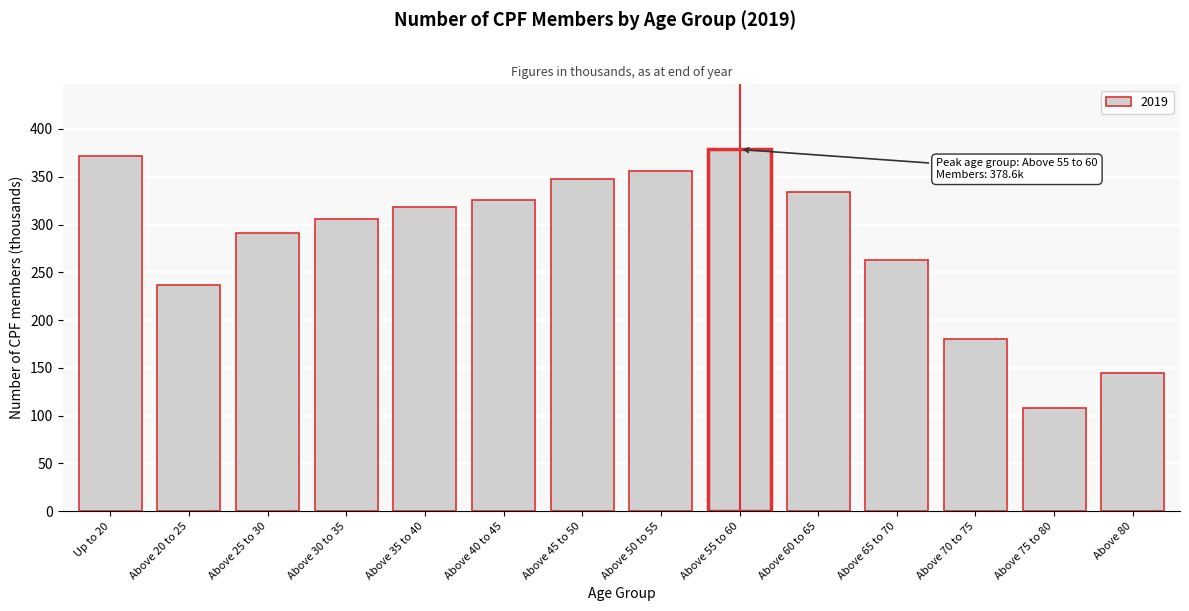

Reading left to right, list all the values displayed in this chart.

372.1	236.6	290.9	305.9	318.0	325.8	347.9	355.6	378.6	333.7	263.2	180.1	107.8	144.7